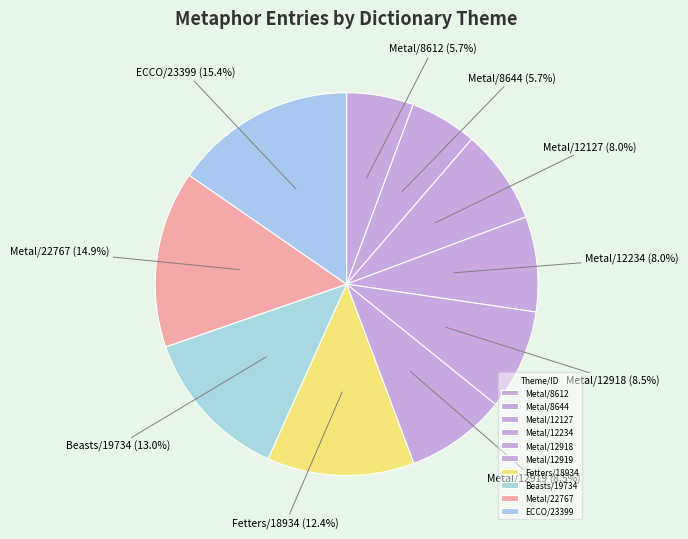

Does Metal/12234 represent more than half of the total?

No